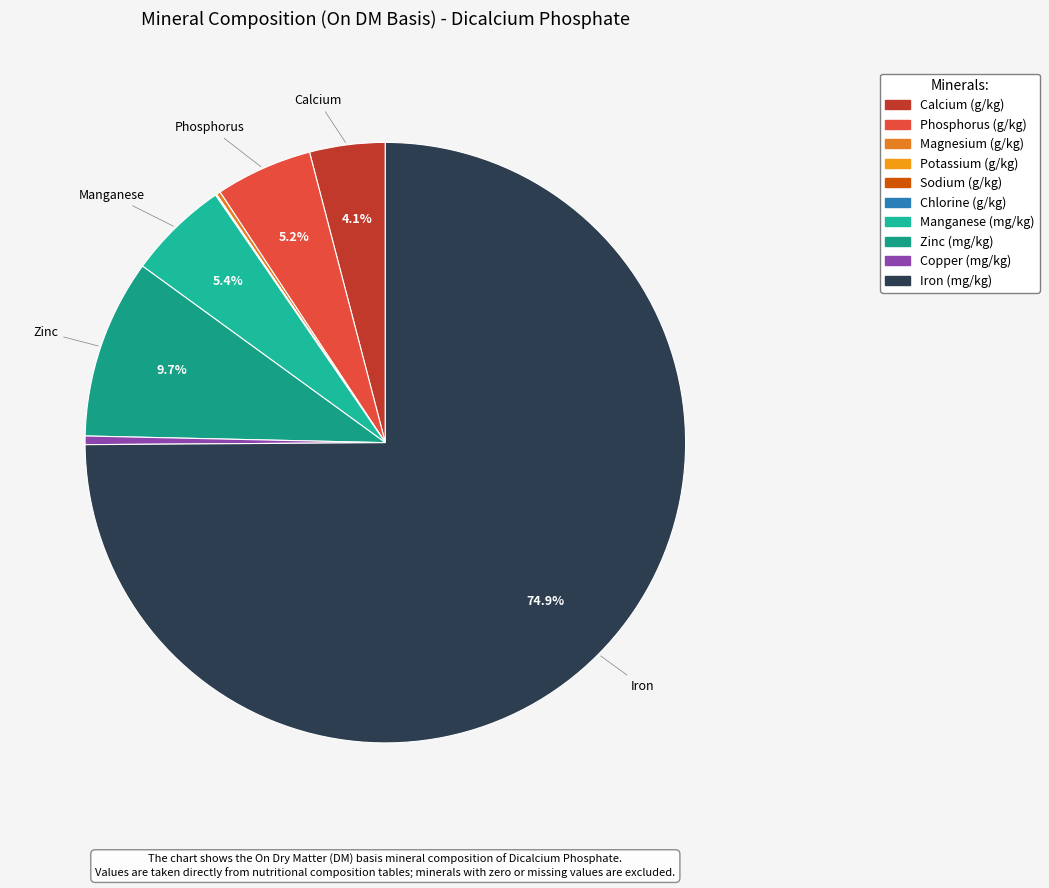

Rank the categories by value from lowest to highest.

Chlorine, Potassium, Sodium, Magnesium, Copper, Calcium, Phosphorus, Manganese, Zinc, Iron